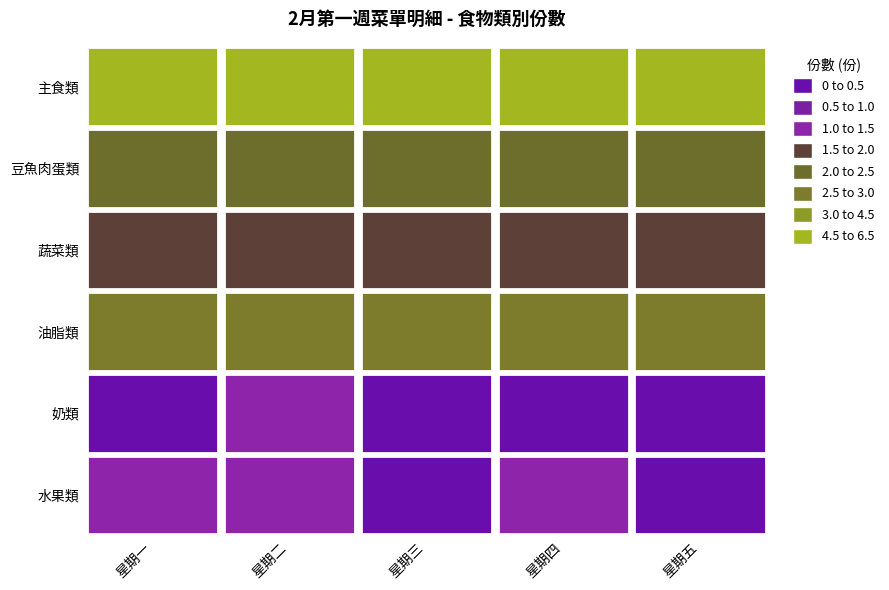

What is the sum of all 星期三 values?

11.3